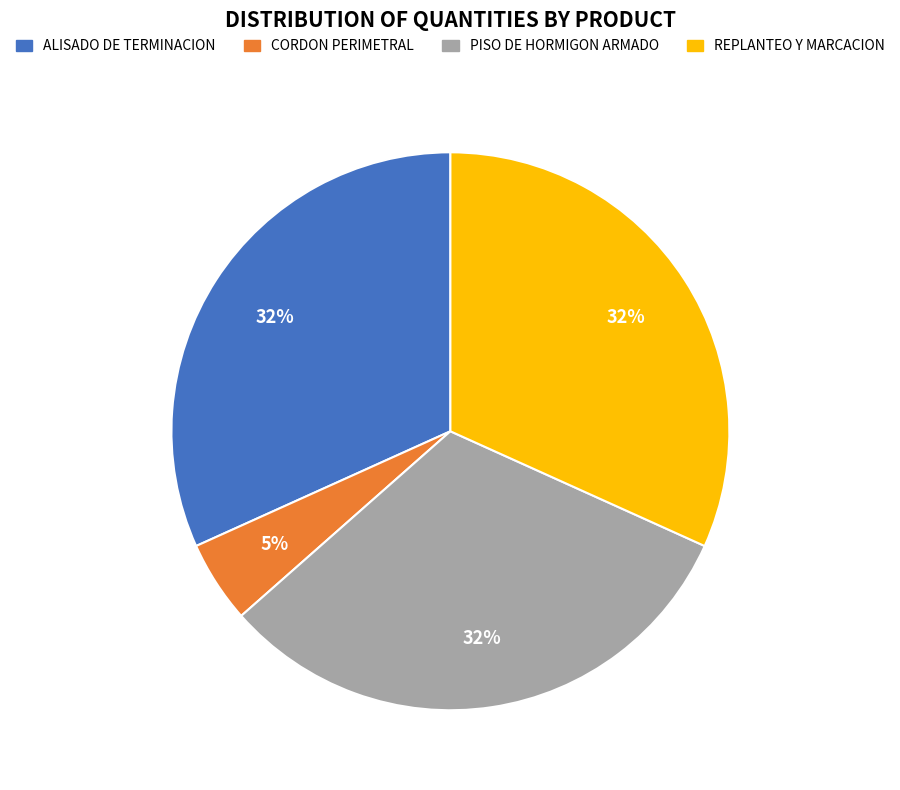

Which category has the smallest portion of the pie?

CORDON PERIMETRAL